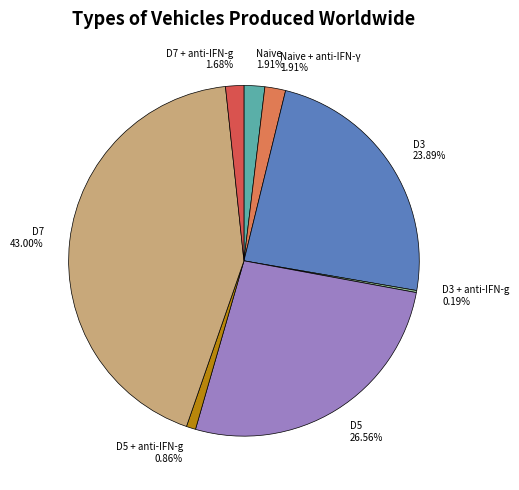

Which slice is the largest?

D7 43.00%